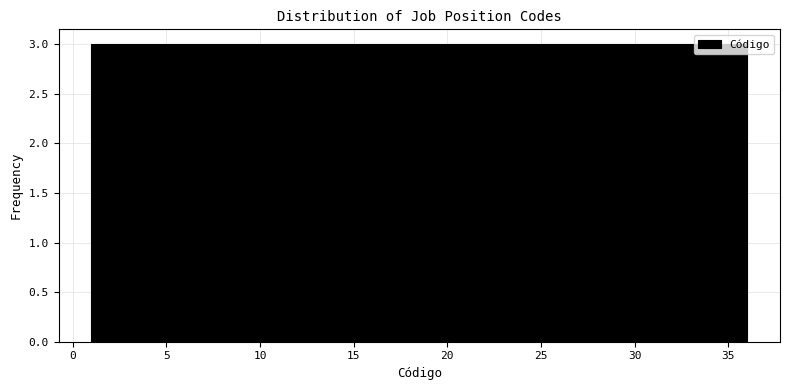

Reading left to right, transcribe this chart: for each bar, give the range it covers on the x-axis and its height. Neither the bar edges nor the heights are printed on the chart, so give them approximately, as read against the axes.

1.0 to 4.0: 3
4.0 to 7.0: 3
7.0 to 10.0: 3
10.0 to 12.5: 3
12.5 to 15.5: 3
15.5 to 18.5: 3
18.5 to 21.5: 3
21.5 to 24.5: 3
24.5 to 27.5: 3
27.5 to 30.0: 3
30.0 to 33.0: 3
33.0 to 36.0: 3